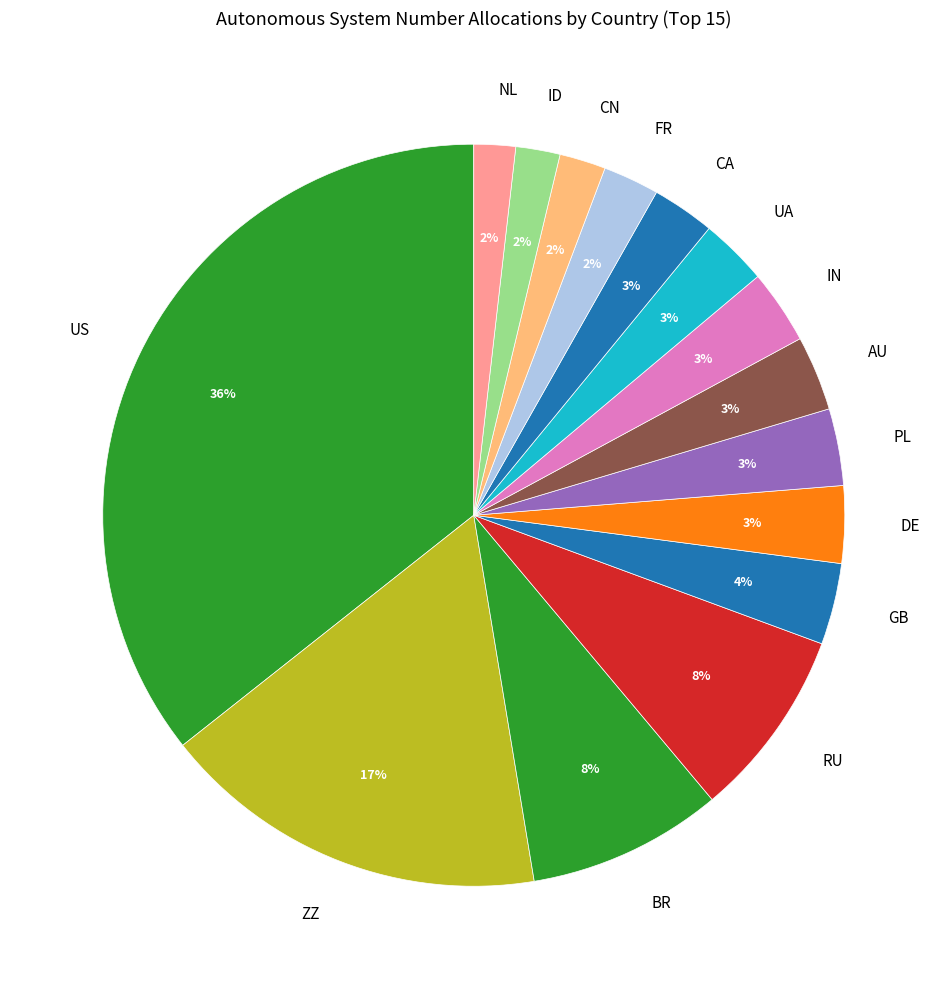

Is the sum of UA and NL greater than half?

No